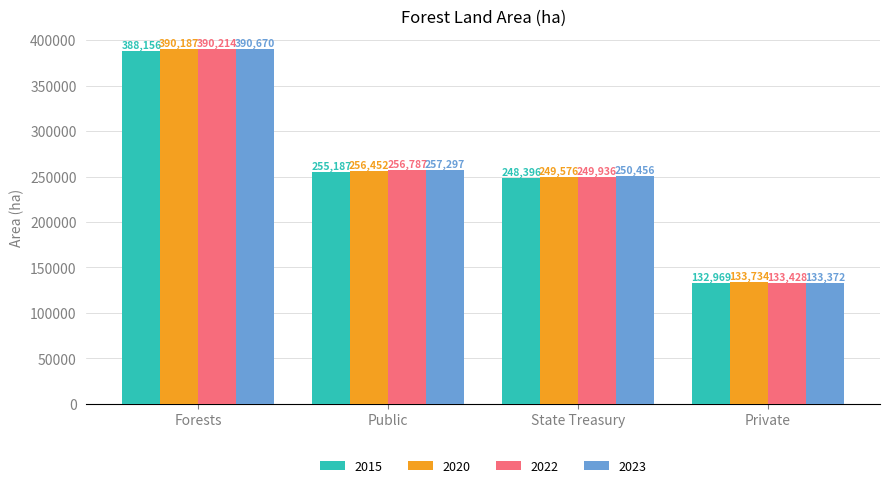

What is the difference between the 2023 values at Private and State Treasury?

117084.0